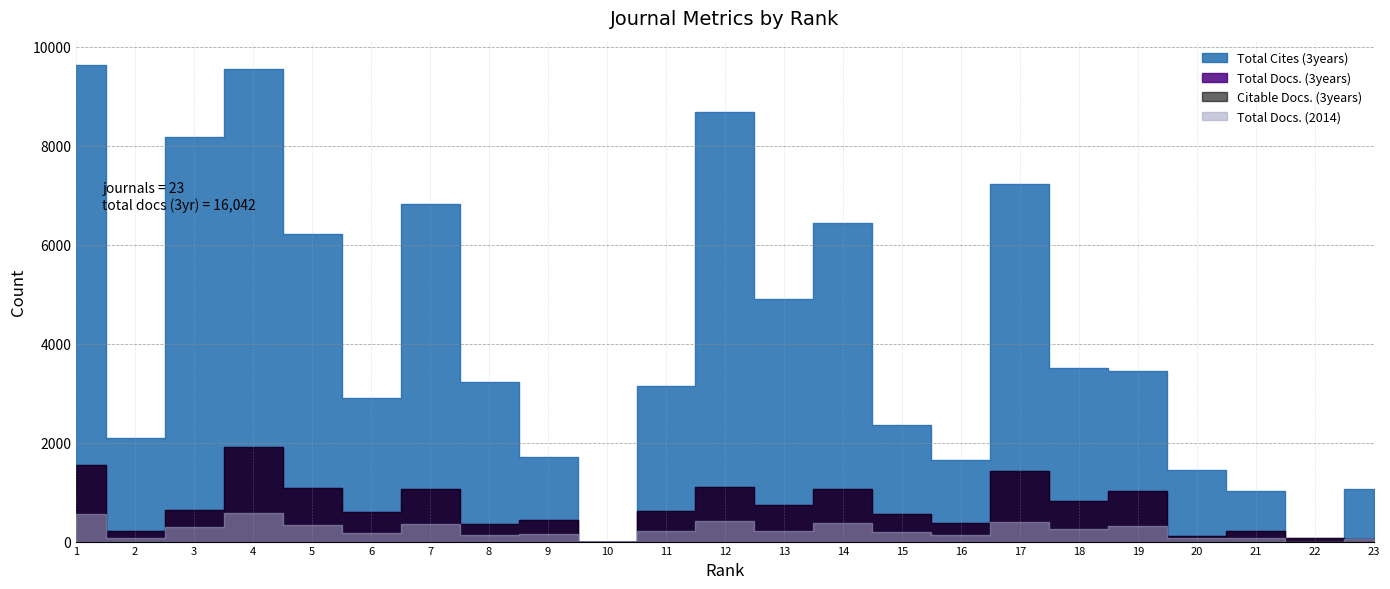

Between which two adjacent categories do Citable Docs. (3years) and Total Cites (3years) first intersect?

21 and 22